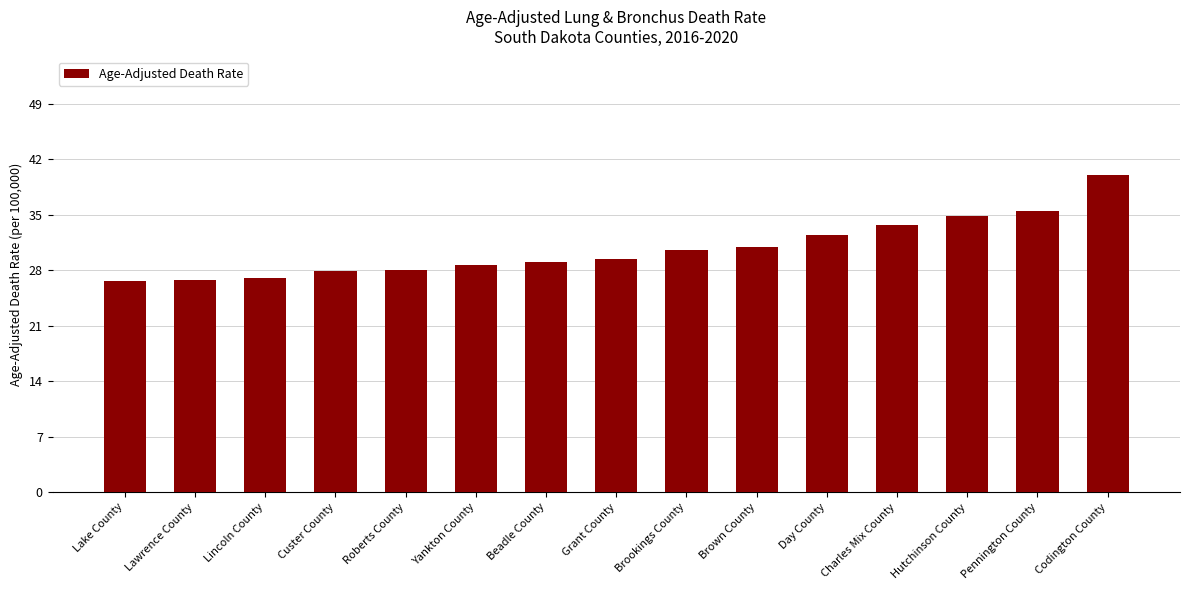

How many distinct data groups are displayed?

1